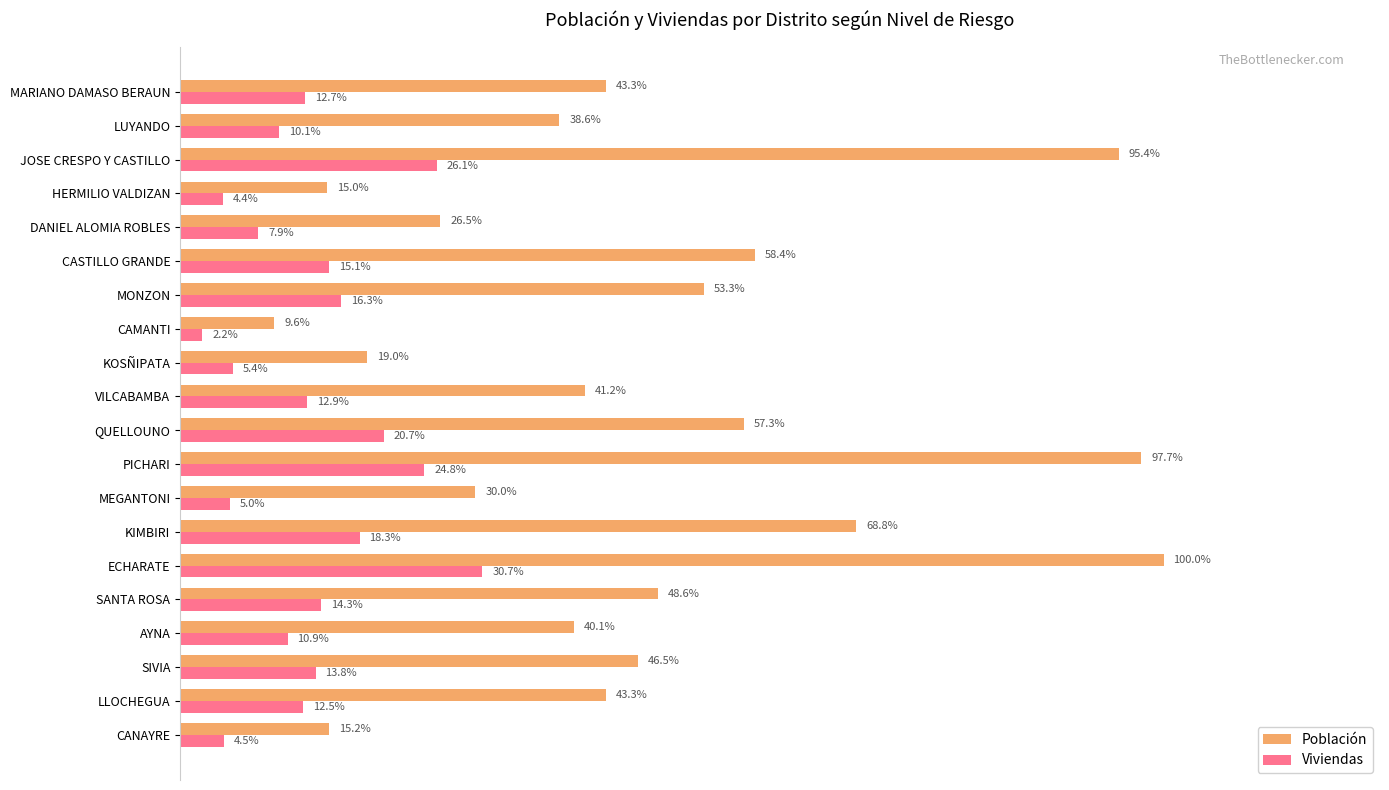

What are all the series names shown in the legend?

Población, Viviendas